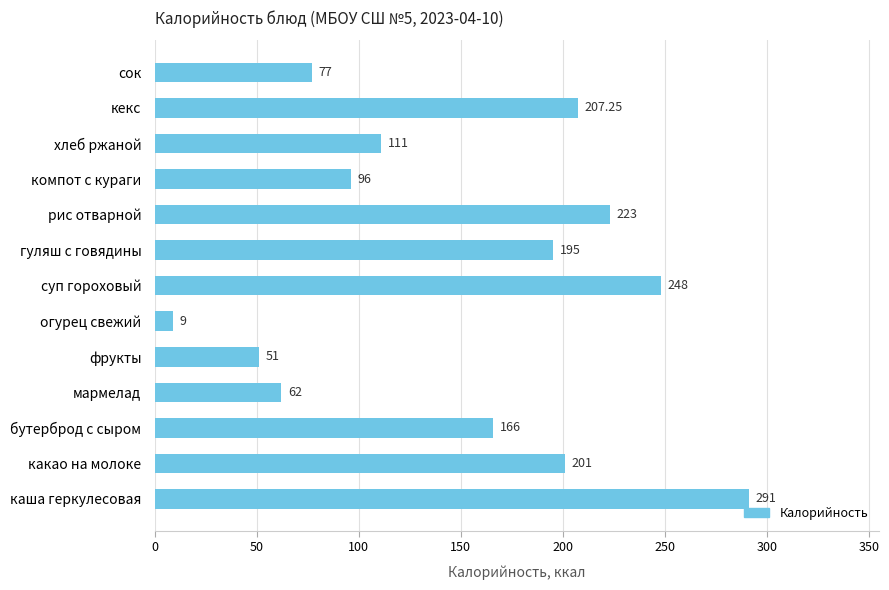

Where is the data nearest to the value 150?

бутерброд с сыром